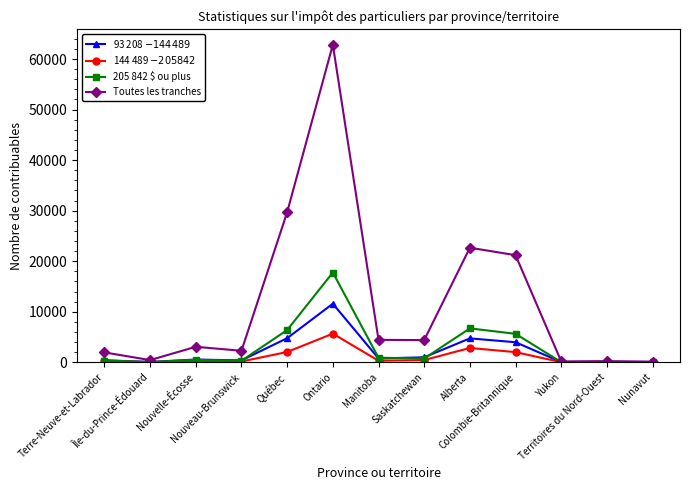

Which series has the widest spread of values?

Toutes les tranches